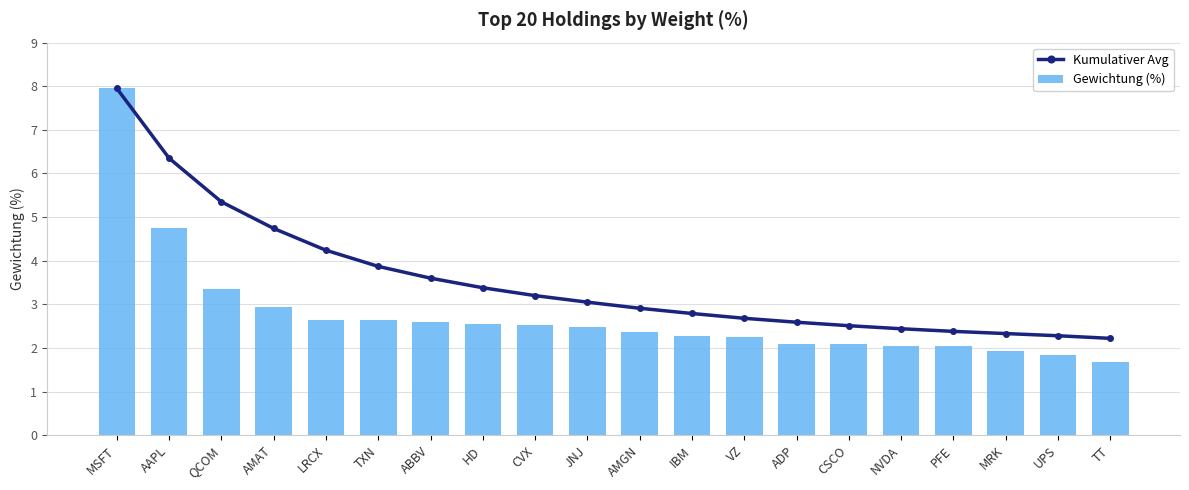

What is the approximate value of Gewichtung (%) at QCOM?

3.4